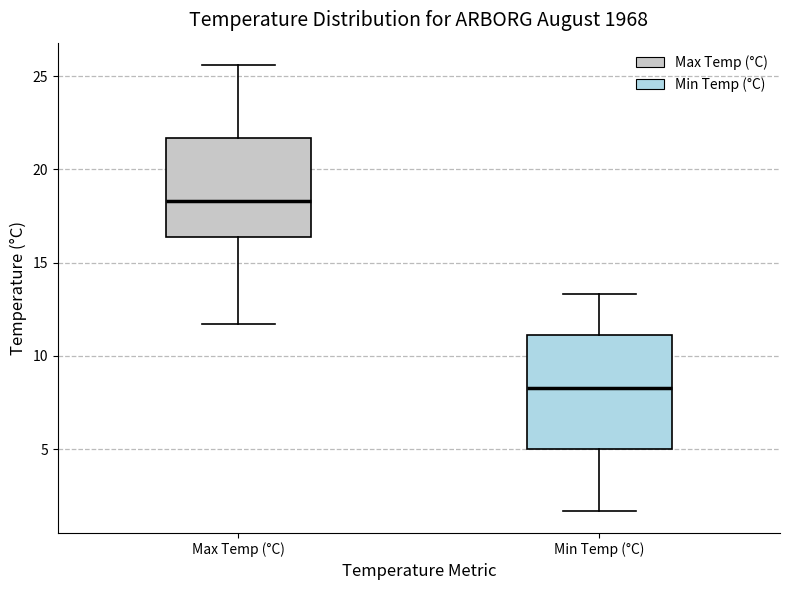

Where is the lower edge of the box for Max Temp (°C) on the y-axis? The values are not printed on the chart, so give them approximately, as read against the axis.

16.5